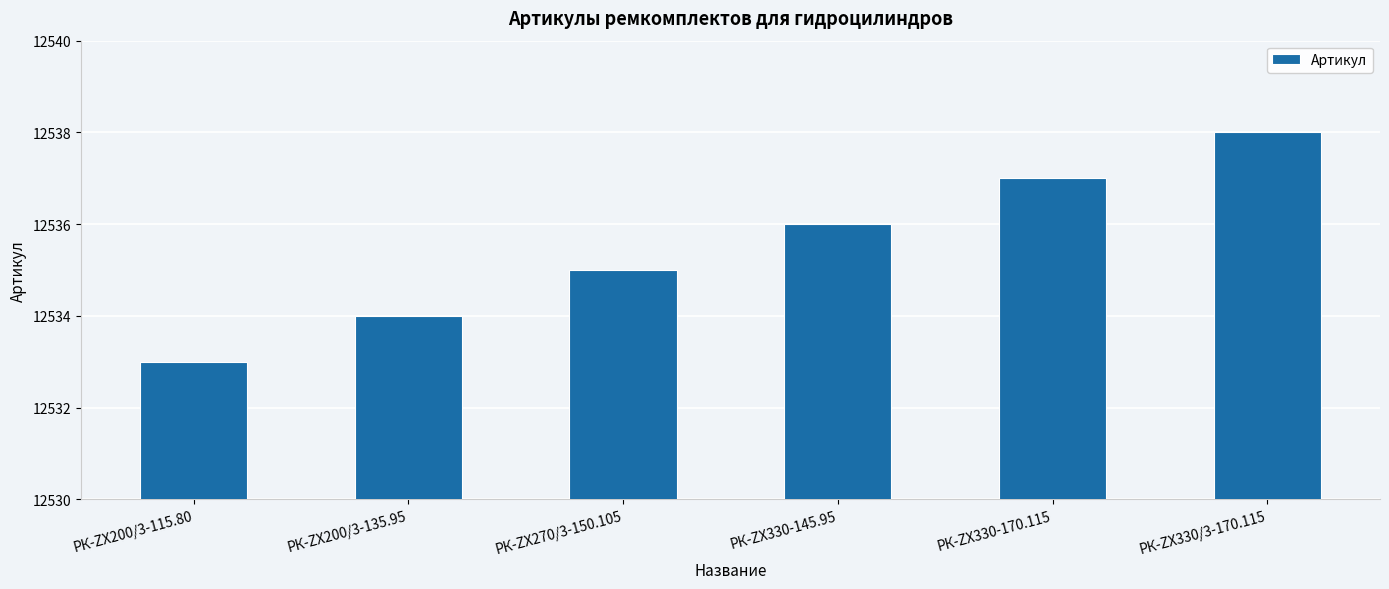

How many values are between 12534 and 12537?

4